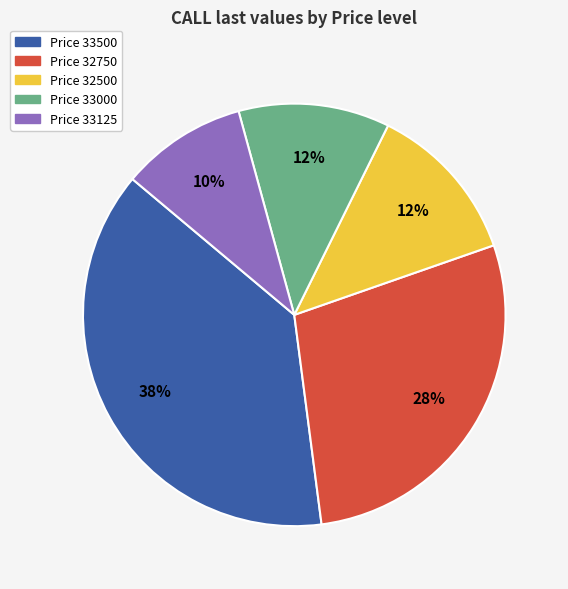

Does any single category account for the majority?

No